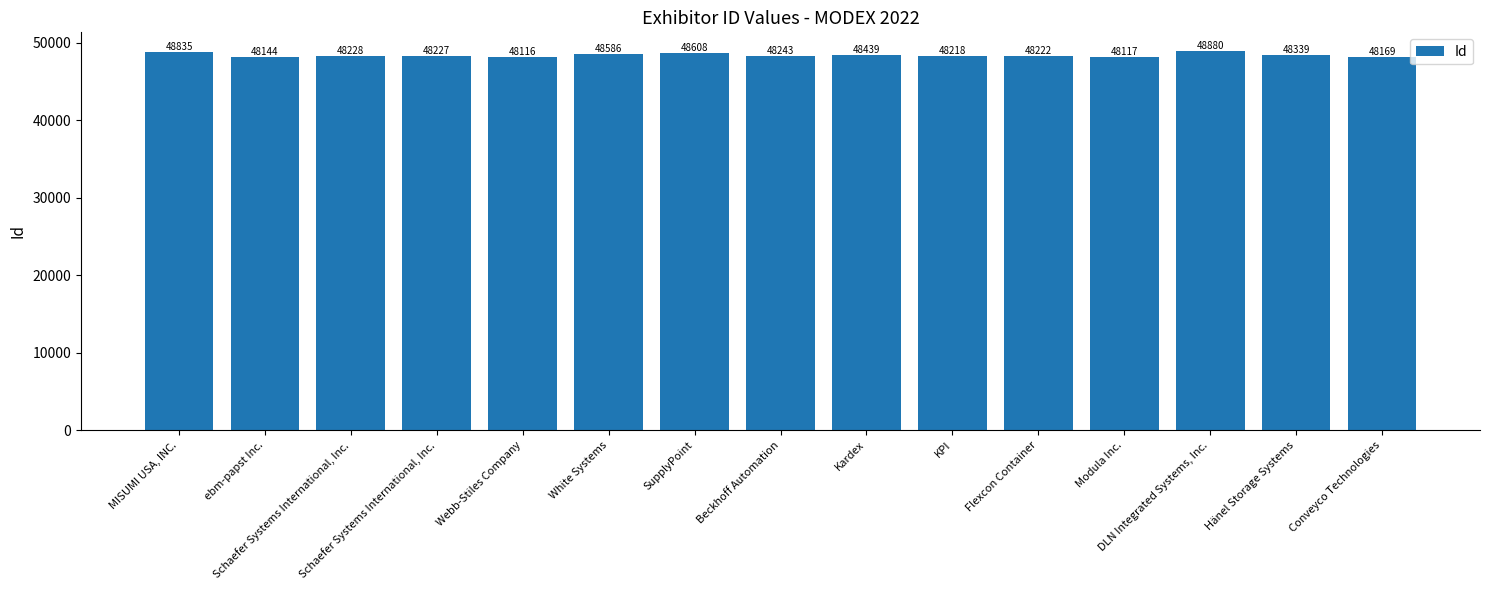

How many series are shown in this chart?

1